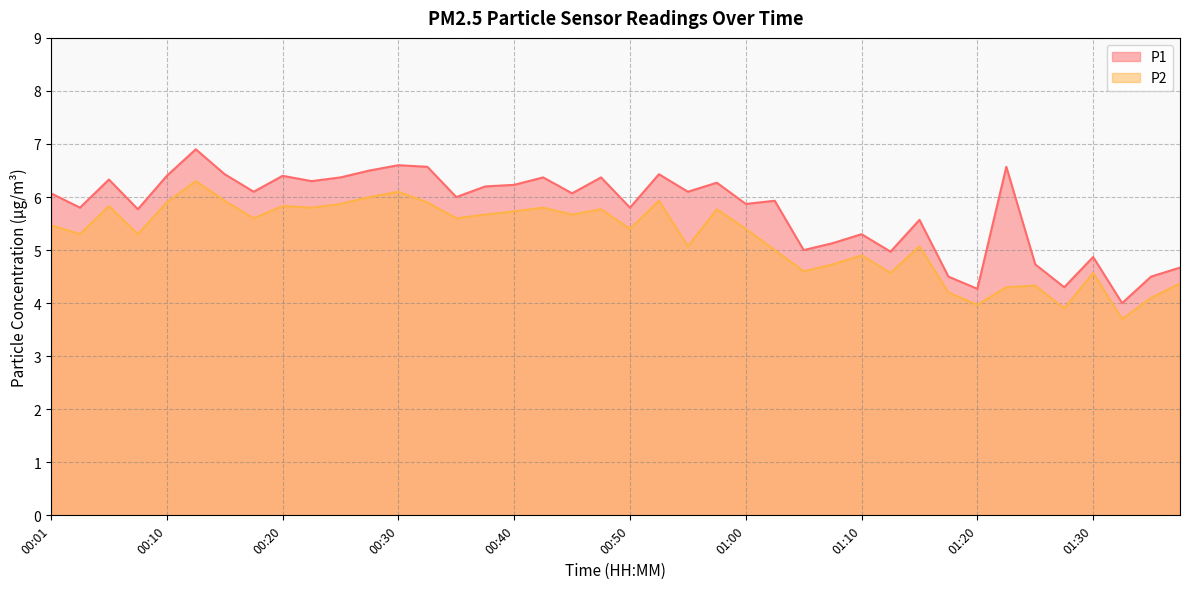

Is the value of P2 at 00:13 greater than the value of P1 at 01:12?

Yes